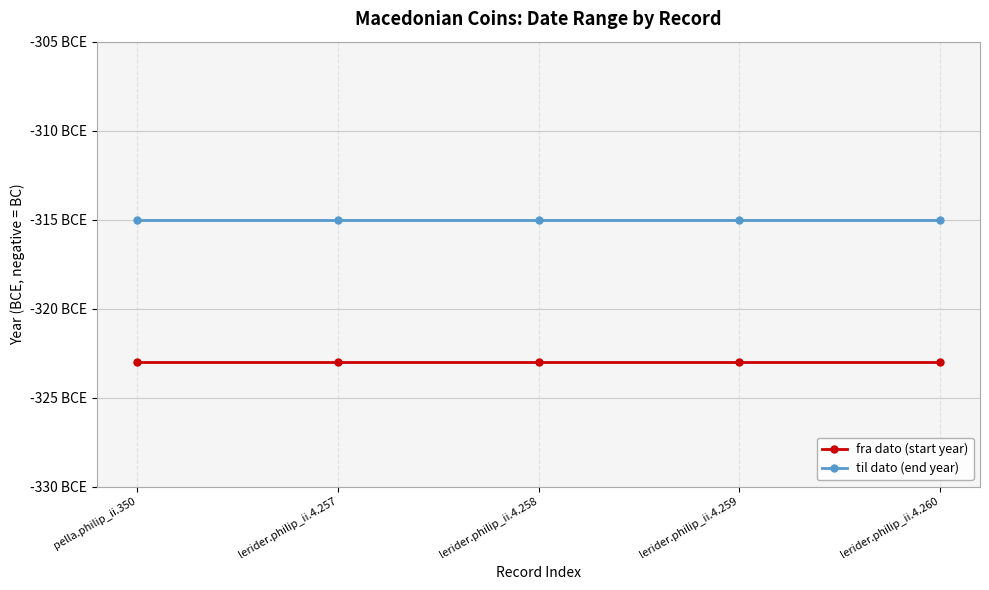

Which has a higher value, lerider.philip_ii.4.258 or lerider.philip_ii.4.260?

lerider.philip_ii.4.258